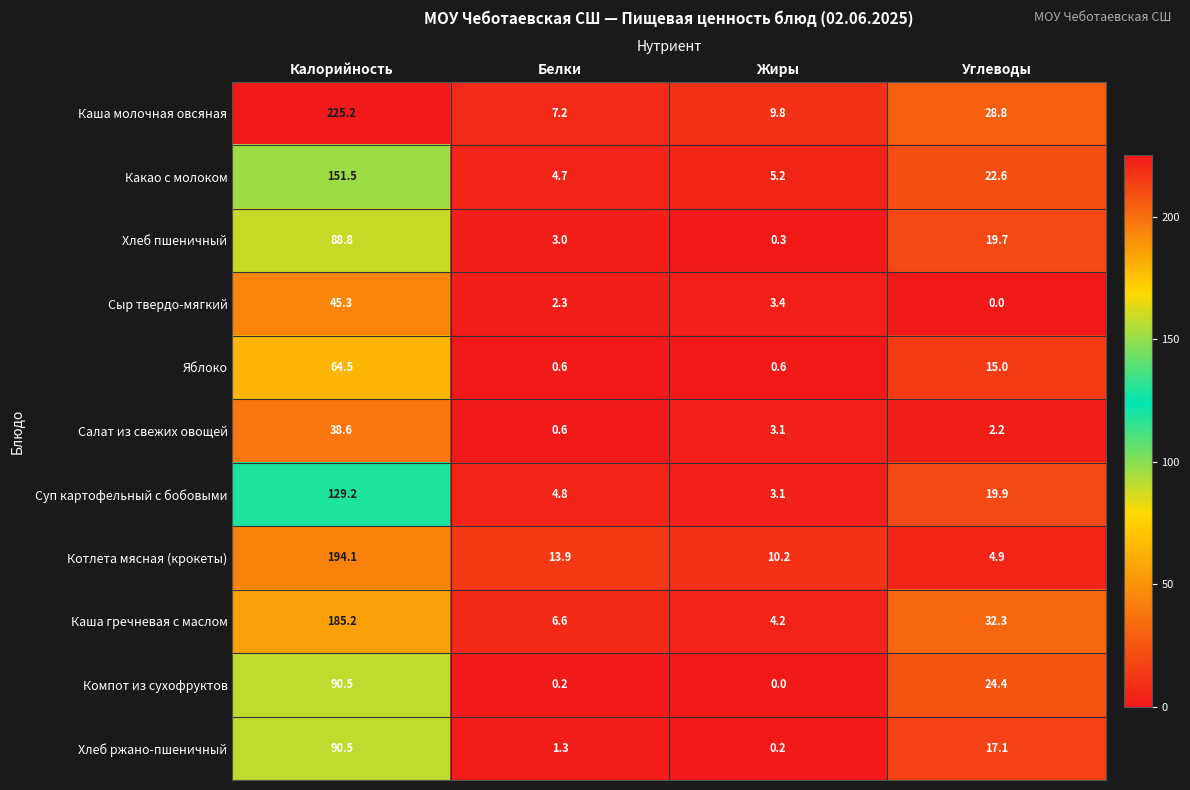

Is the value of Яблоко at Белки greater than the value of Салат из свежих овощей at Калорийность?

No